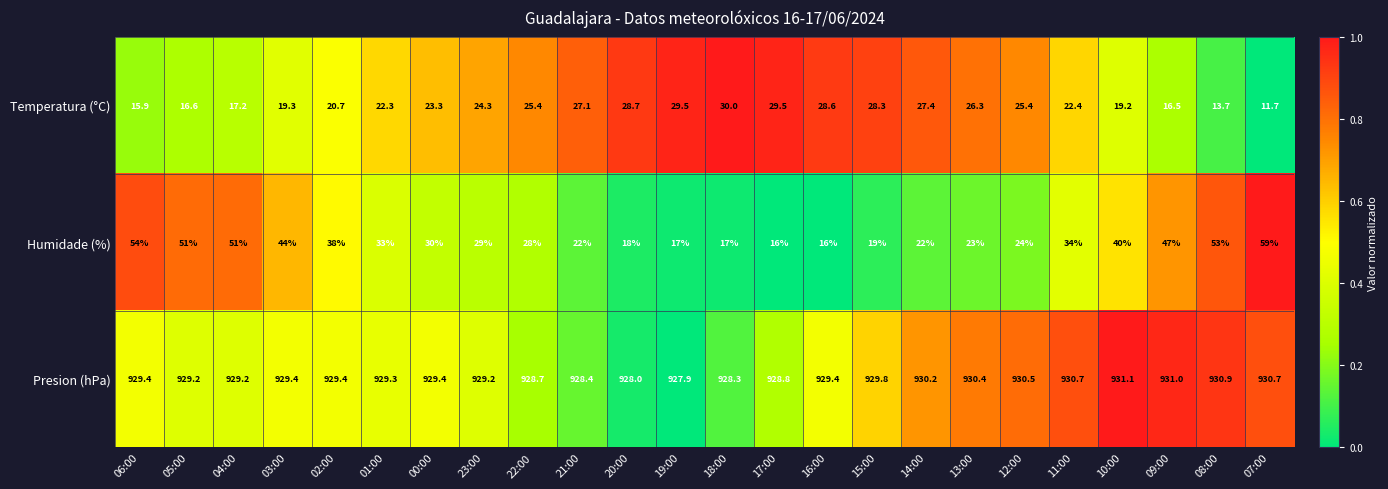

What is the difference between the Temperatura (°C) values at 20:00 and 09:00?

12.2